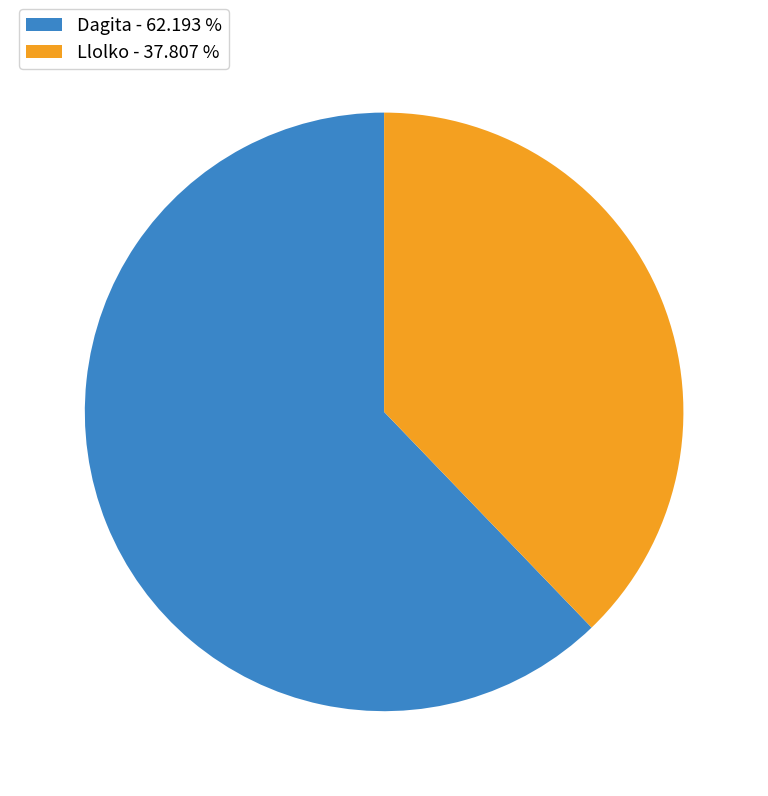

What is the largest slice in the pie chart?

Dagita